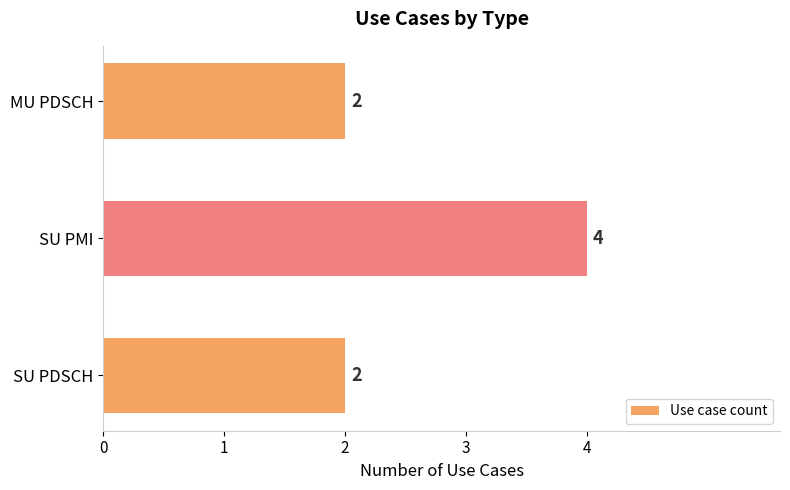

Approximately how many times larger is the value at SU PDSCH compared to SU PMI?

0.5